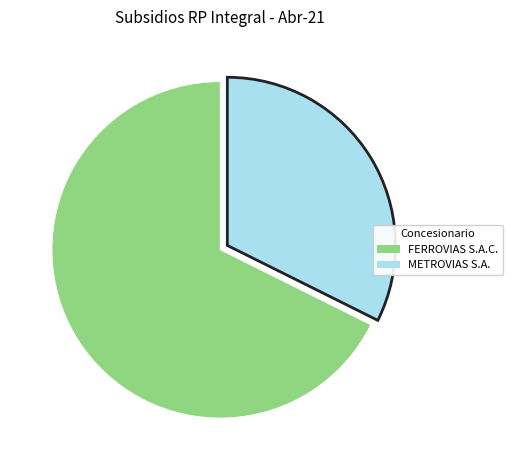

Which has a higher value, FERROVIAS S.A.C. or METROVIAS S.A.?

FERROVIAS S.A.C.